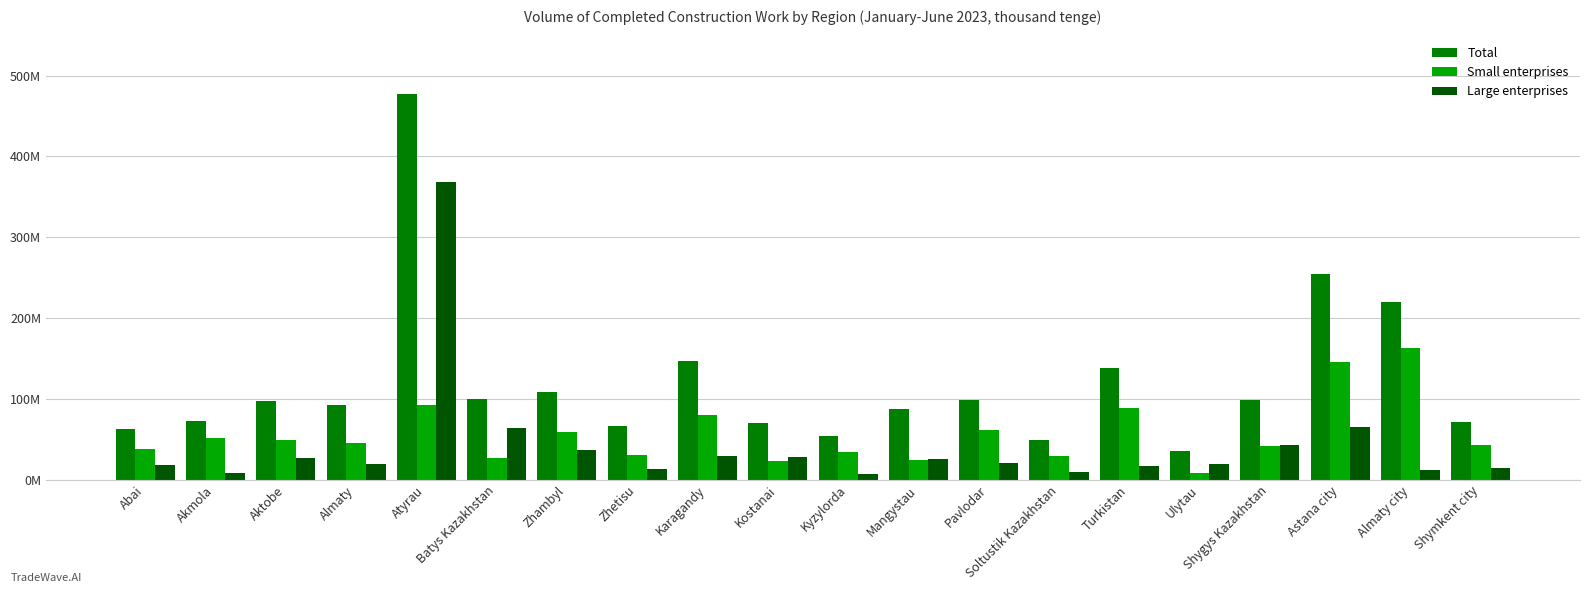

At how many categories does at least one series exceed 134048501?

5